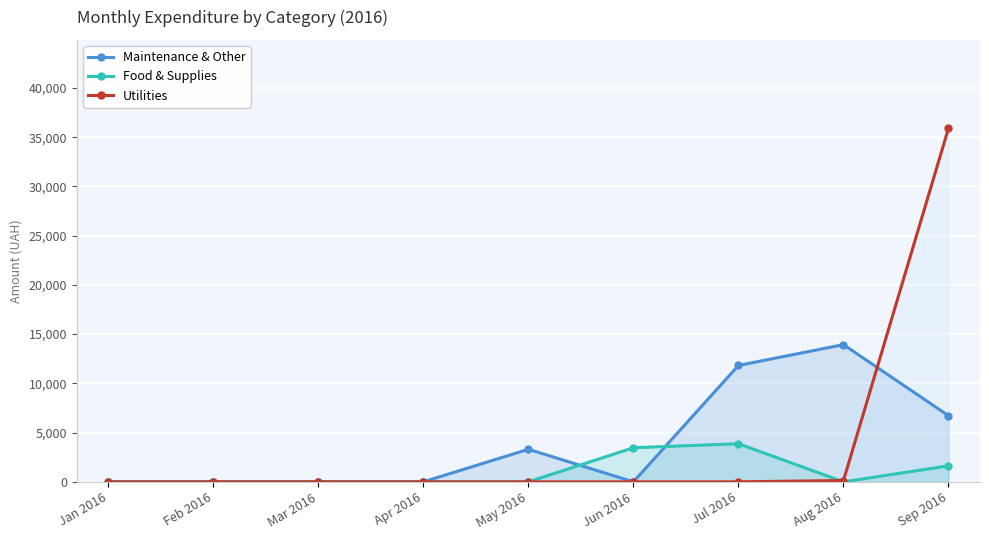

At which category is the sum across all series the highest?

Sep 2016